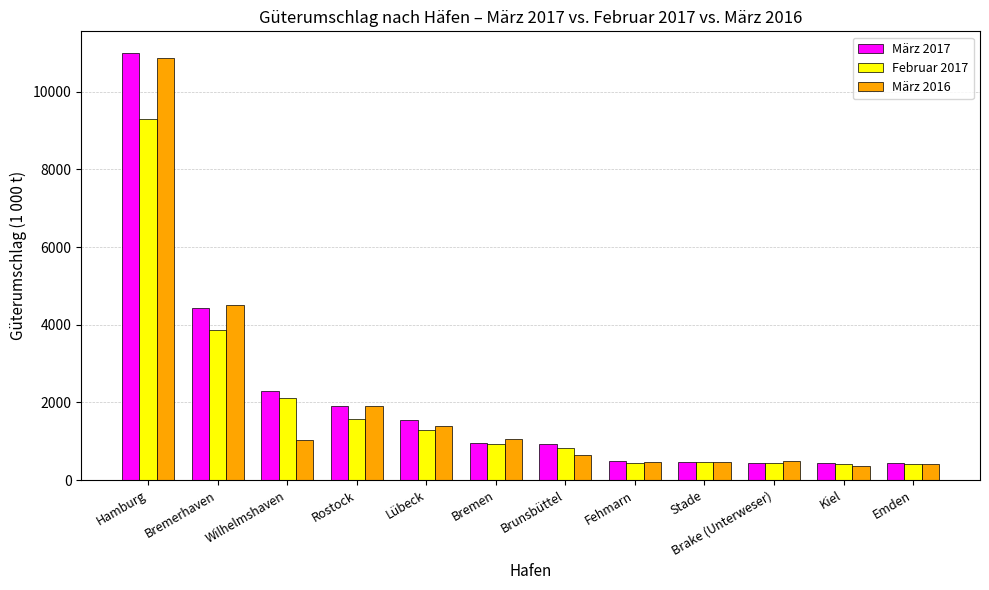

Rank the series at Wilhelmshaven from lowest to highest value.

März 2016, Februar 2017, März 2017